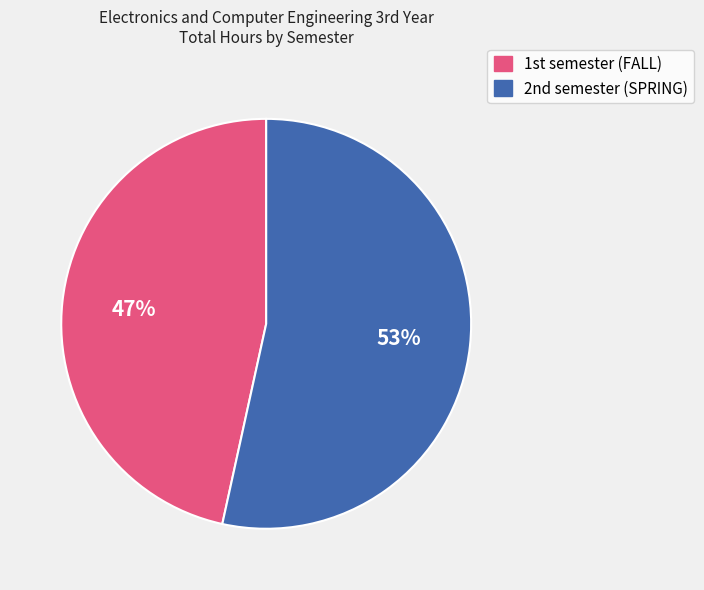

Is there any slice that represents more than half of the pie?

Yes